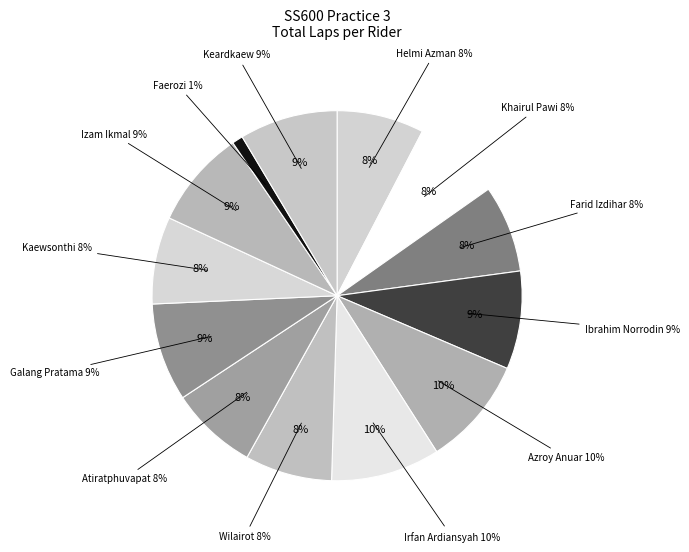

What is the change in value from Galang Hendra Pratama to Md Faerozi Toreqottullah?

-8